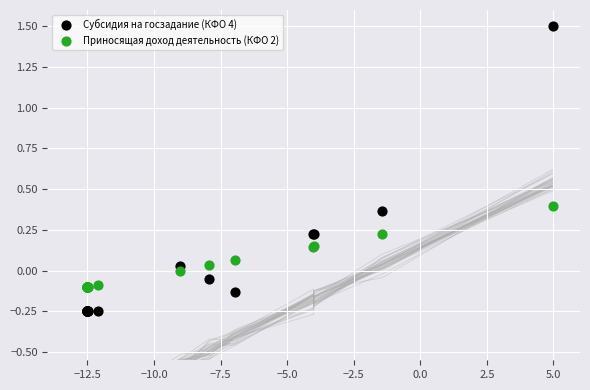

Which series contains the highest Y value?

Субсидия на госзадание (КФО 4)